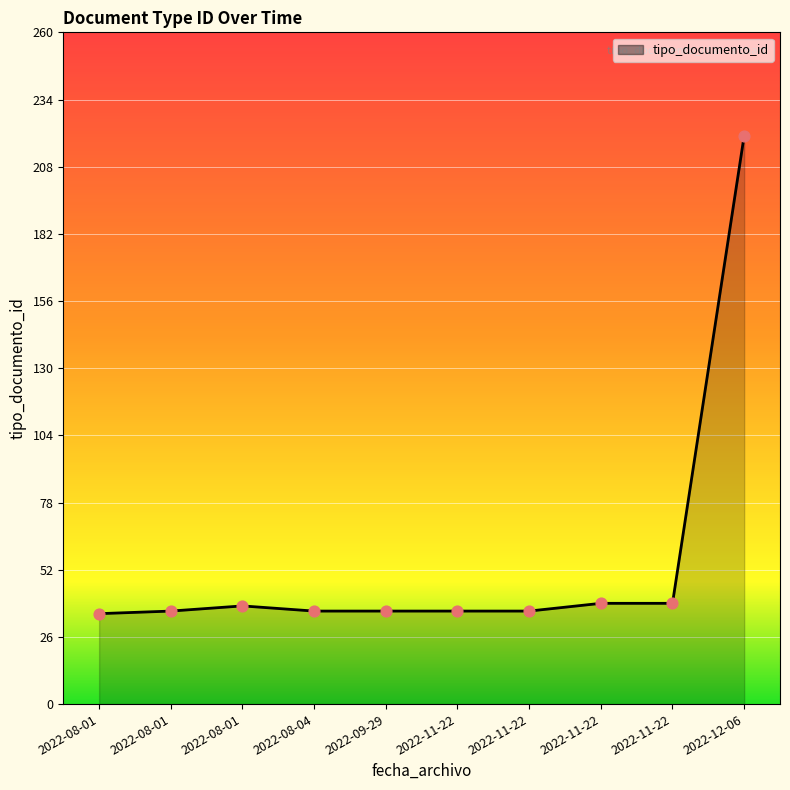

Between 2022-11-22 and 2022-08-01, which is larger?

2022-11-22